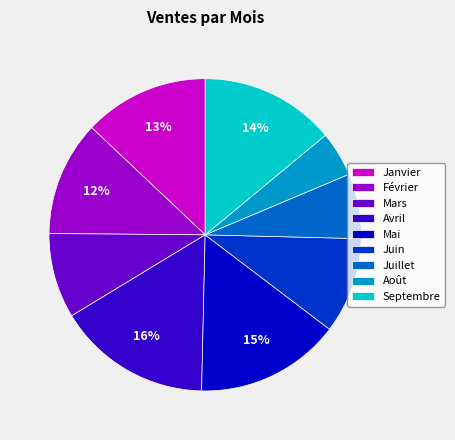

To the nearest percent, what is the combined percentage of Mai and Juillet?

22%